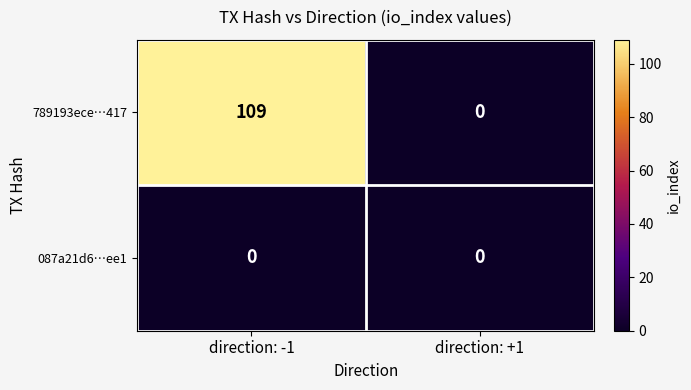

Reading left to right, what are all the values shown in this chart?

789193ece…417: 109	0
087a21d6…ee1: 0	0